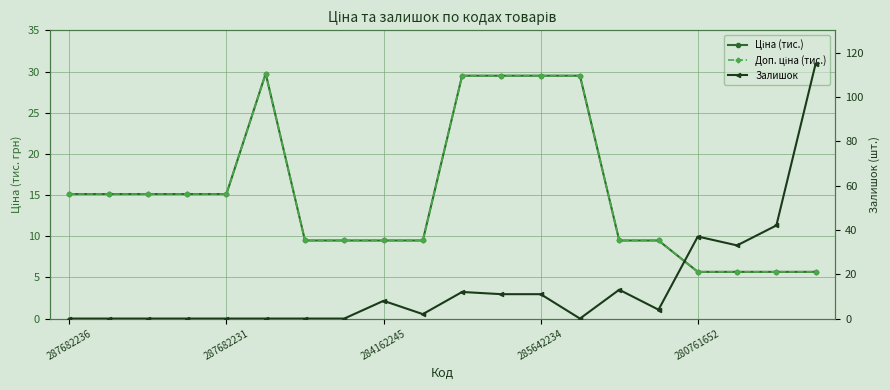

What is the lowest value of the Ціна (тис.) series?

5.7